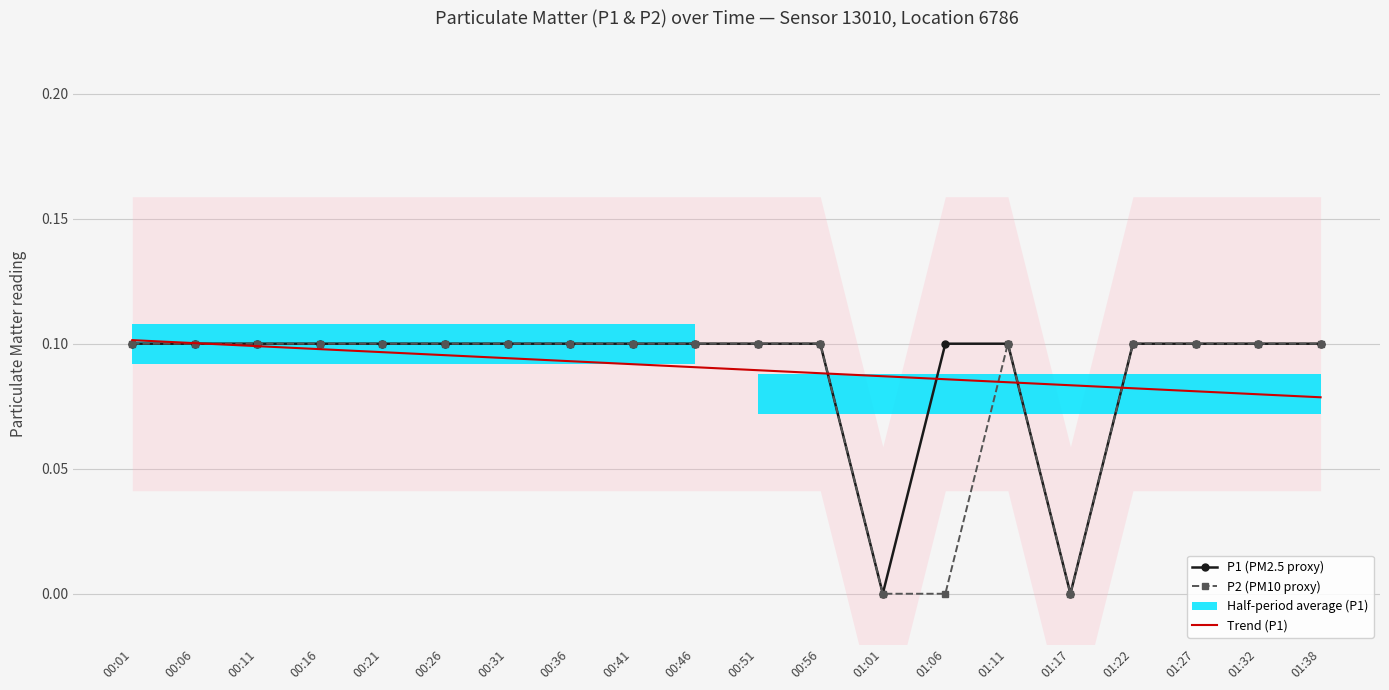

Which series has the largest total across all categories?

P1 (PM2.5 proxy)